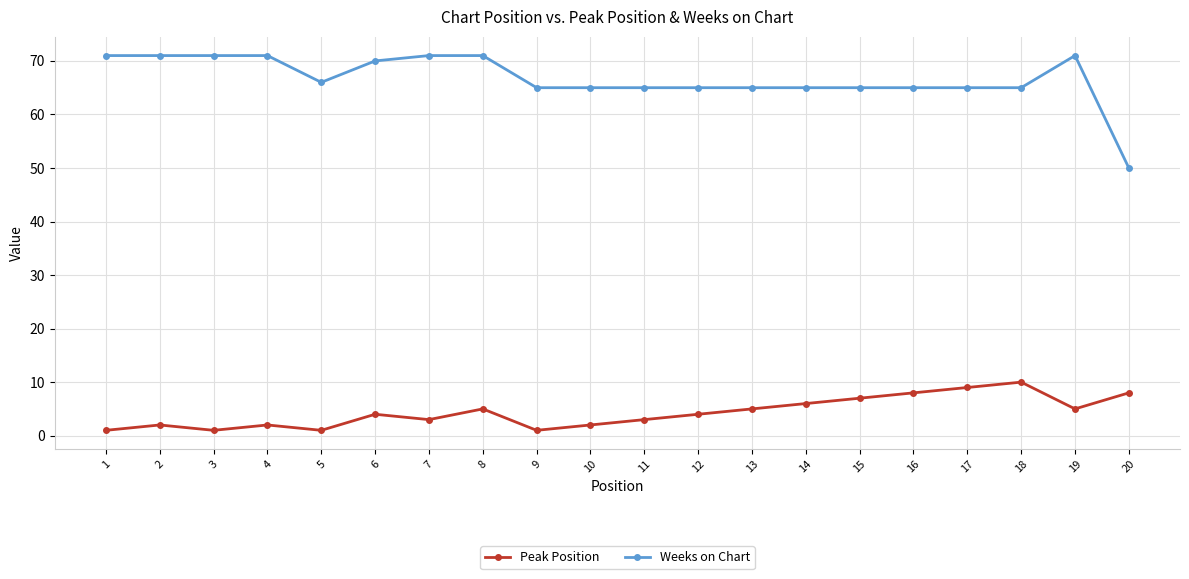

True or false: Peak Position has more than 2 points higher than both neighbors.

True